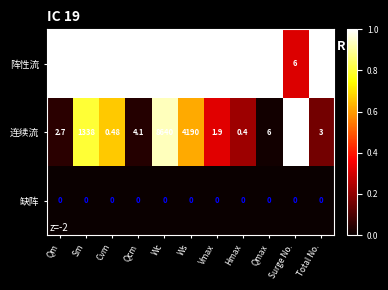

Which series has the largest range (max minus min)?

阵性流